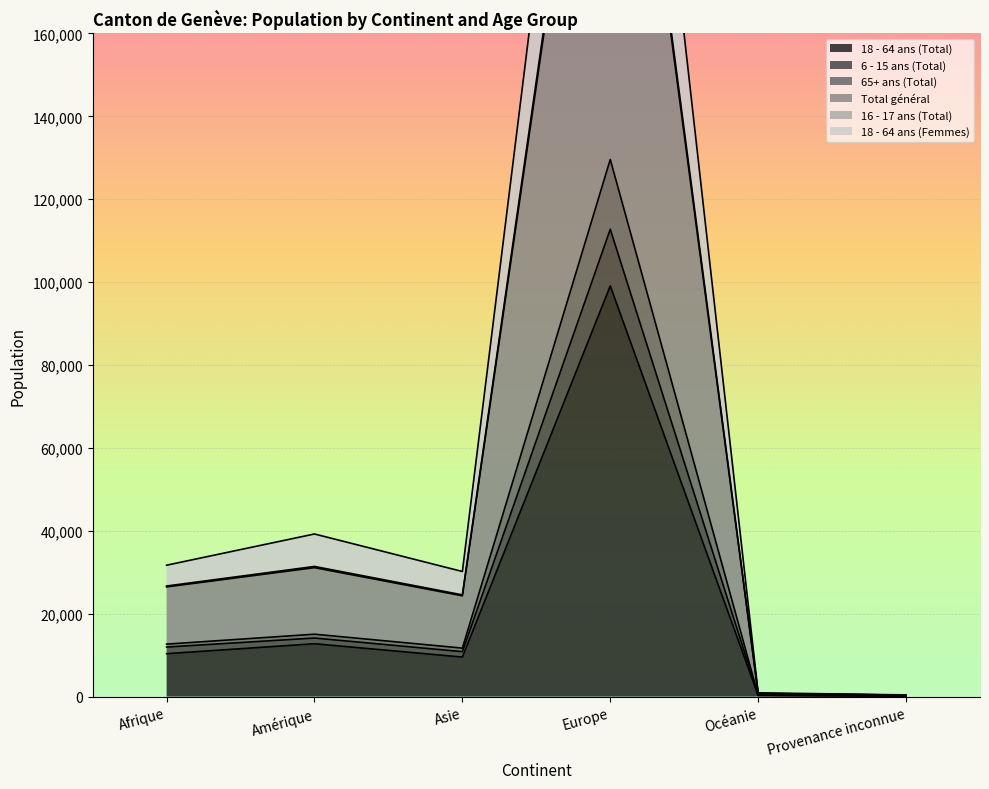

What is the highest value of the 18 - 64 ans (Total) series?

99088